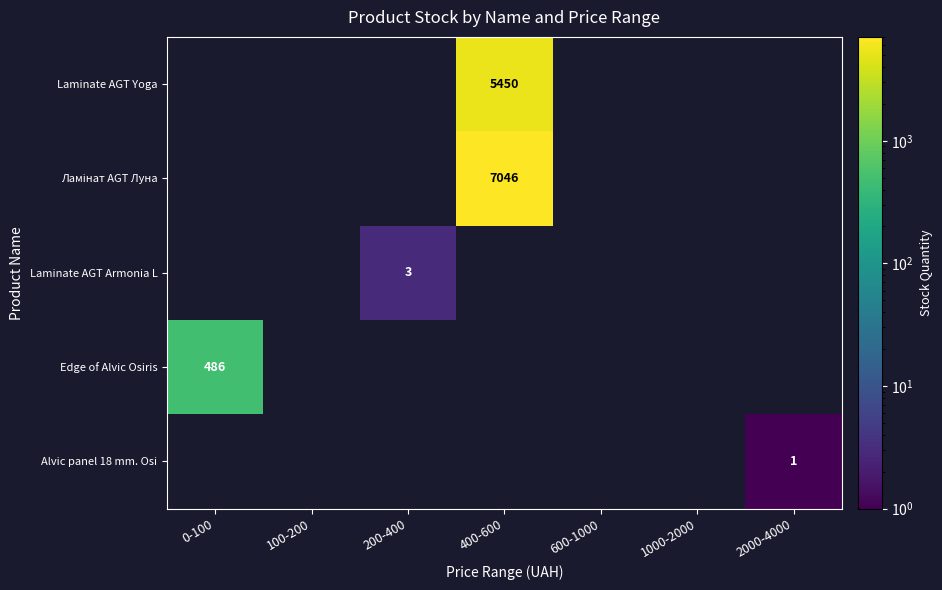

The Laminate AGT Armonia L series shows 5 at 200-400. True or false?

False